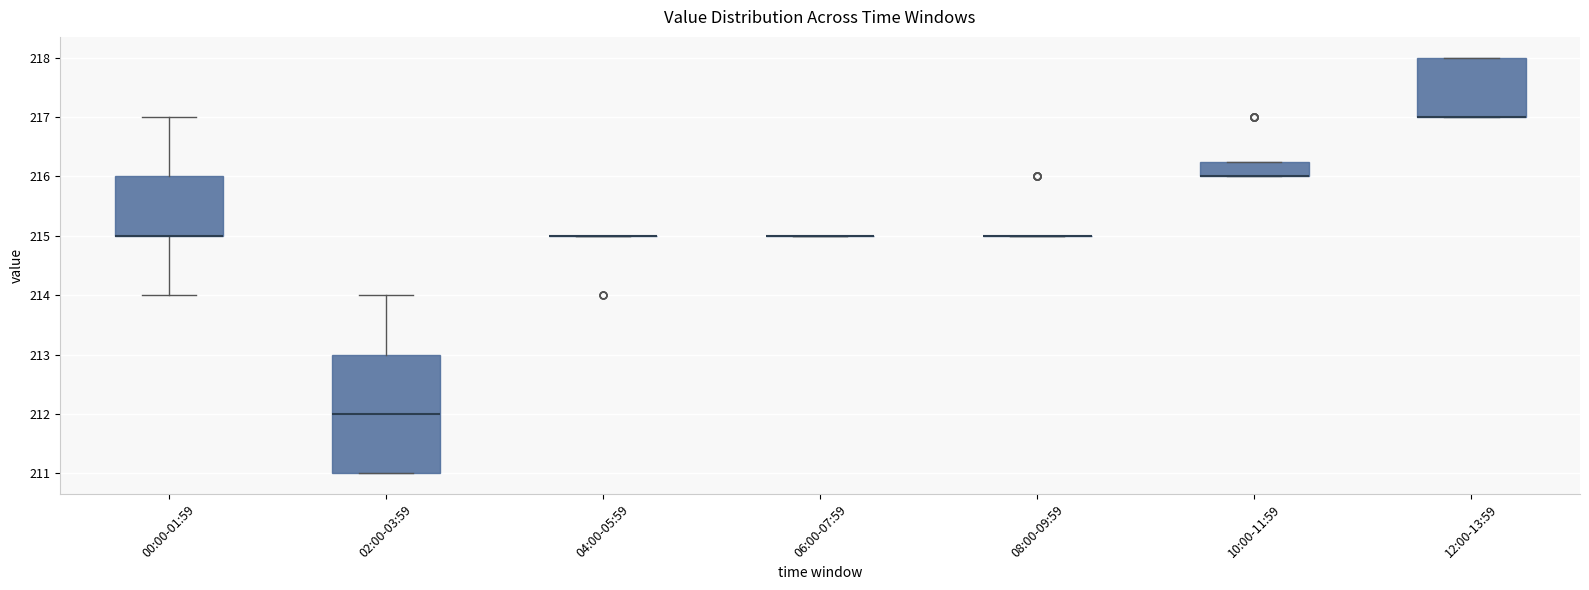

Comparing the boxes themselves (not the whiskers), which one is the tallest?

02:00-03:59